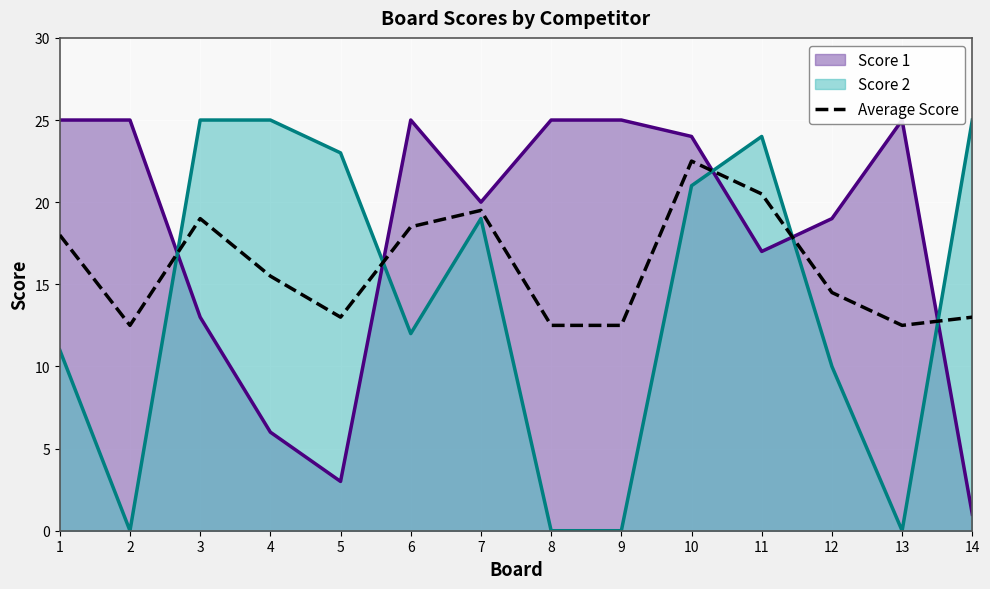

At which category does the data reach its first local valley?

2